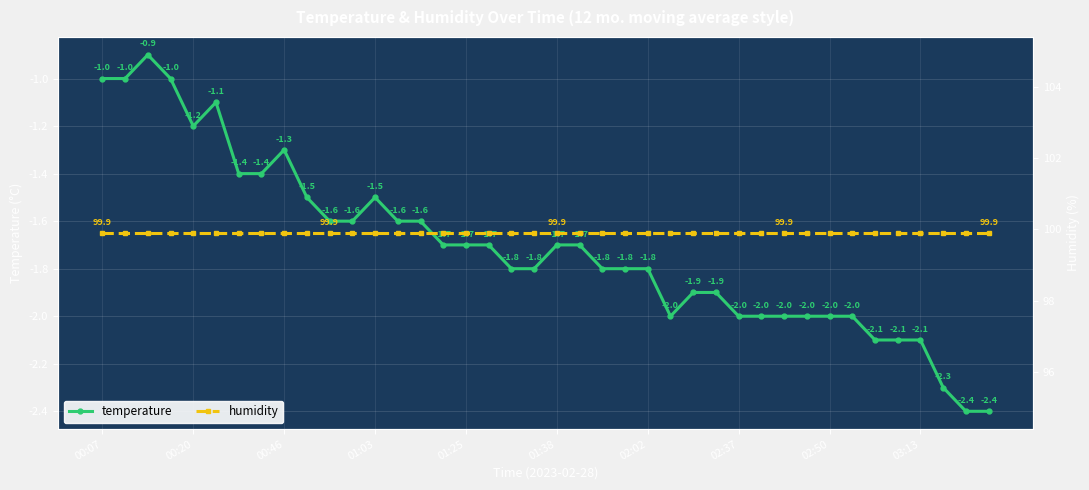

True or false: temperature has more than 0 interior local peaks.

True